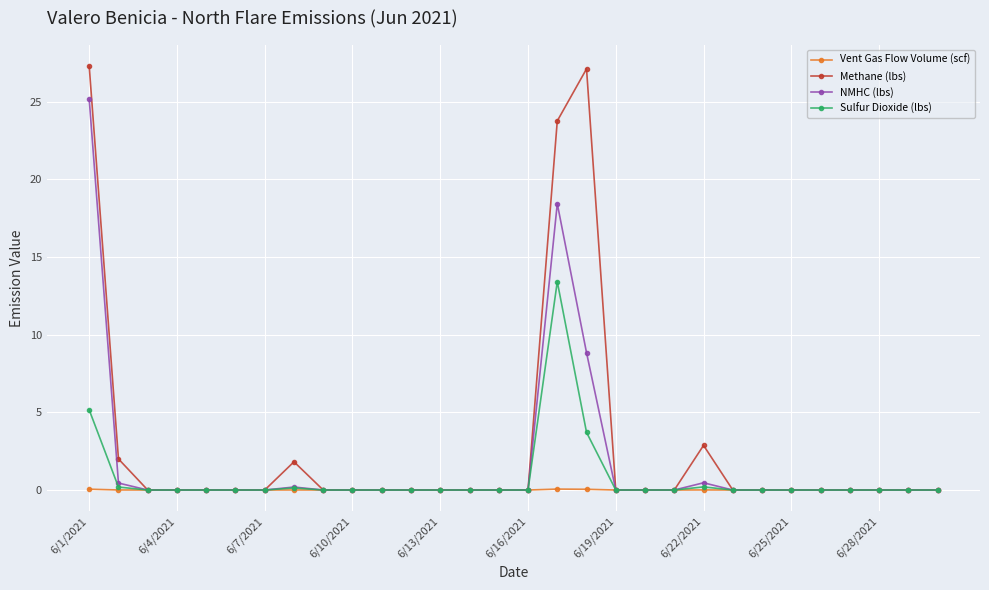

Which series has the widest spread of values?

Methane (lbs)